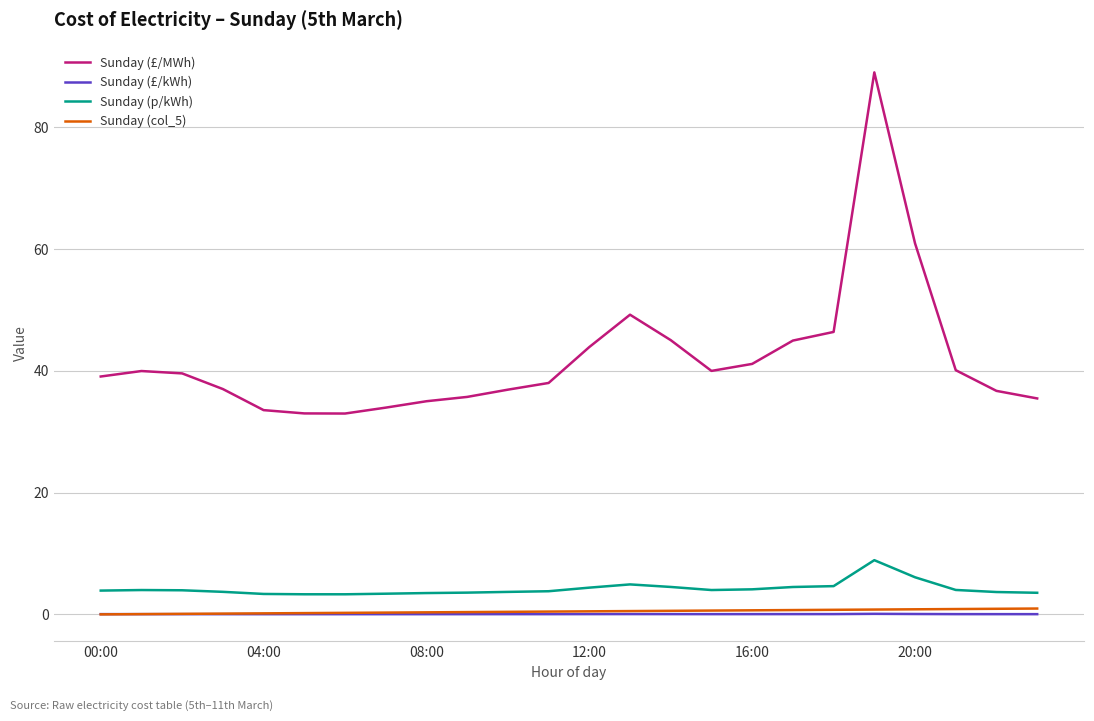

Which series has the largest total across all categories?

Sunday (£/MWh)